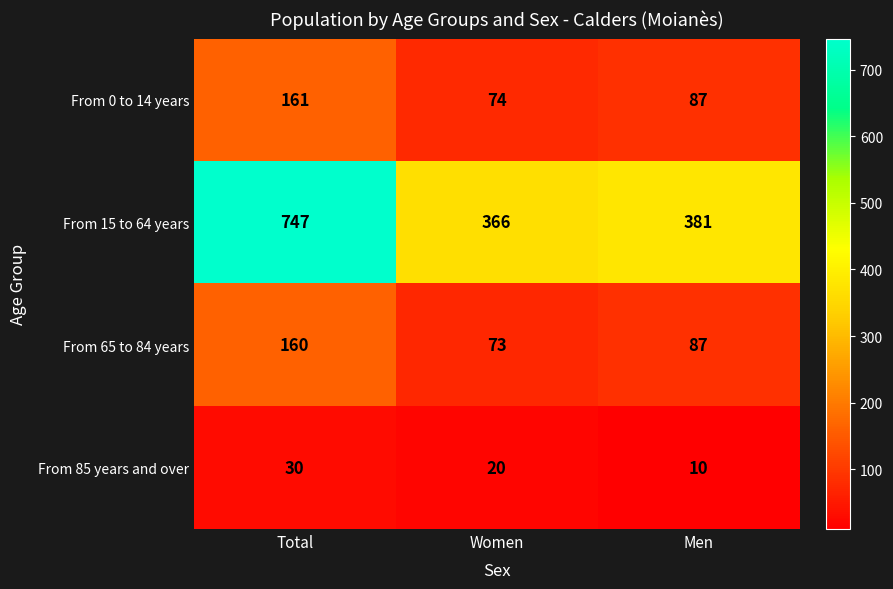

What is the approximate value of From 65 to 84 years at Men, to the nearest 10?

90